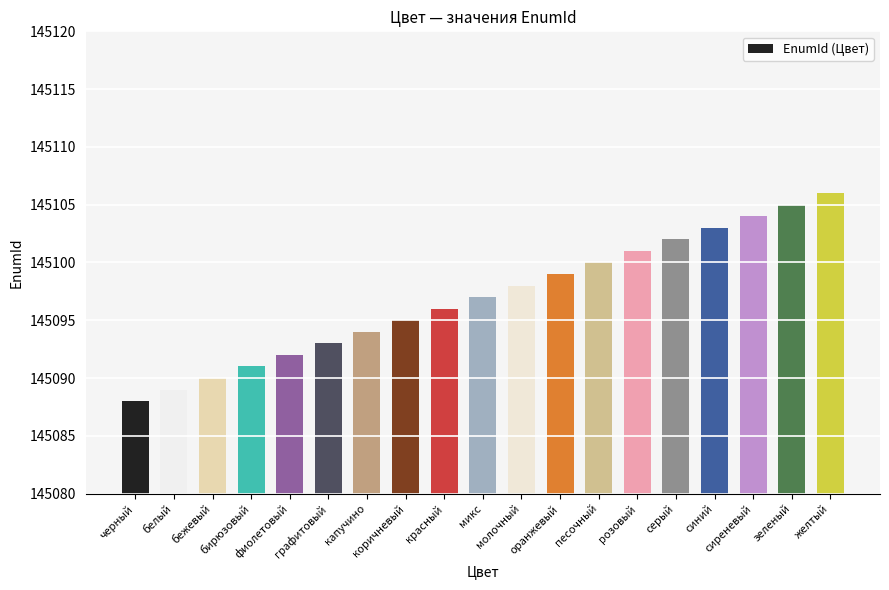

Which label corresponds to the smallest value in the chart?

черный